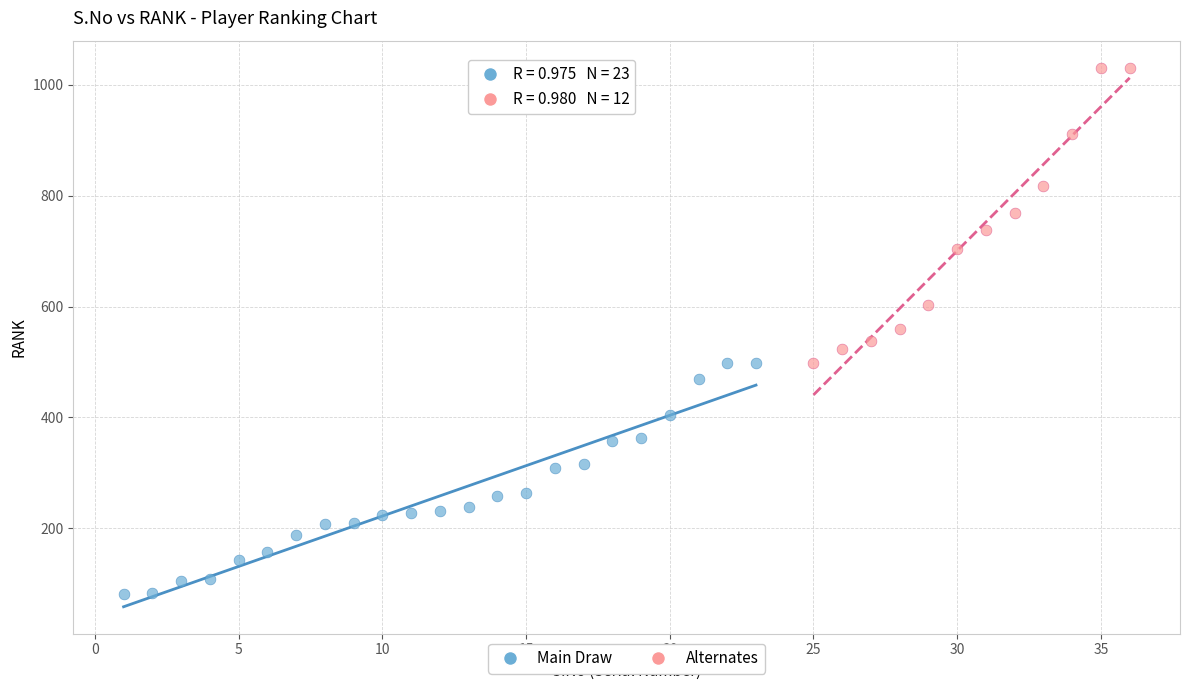

Which series has the widest spread of Y values?

Alternates